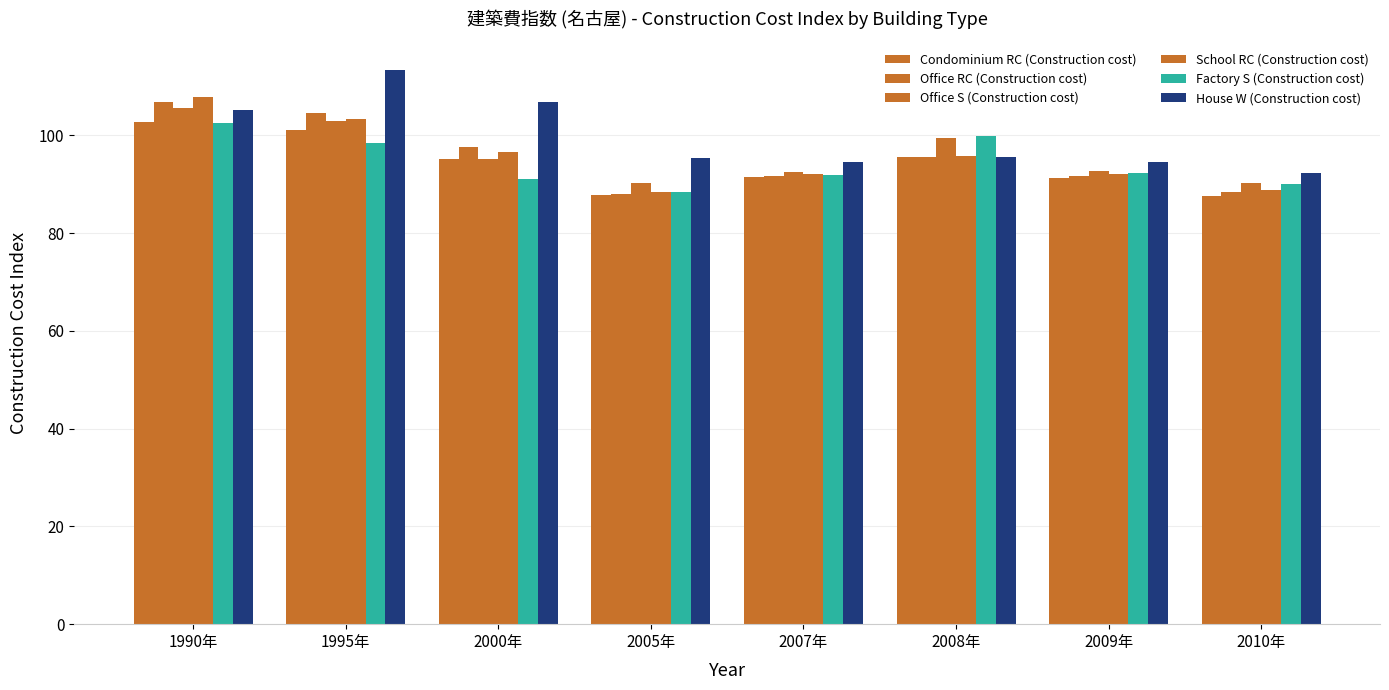

What is the difference between the Office RC (Construction cost) values at 2009年 and 1990年?

15.2